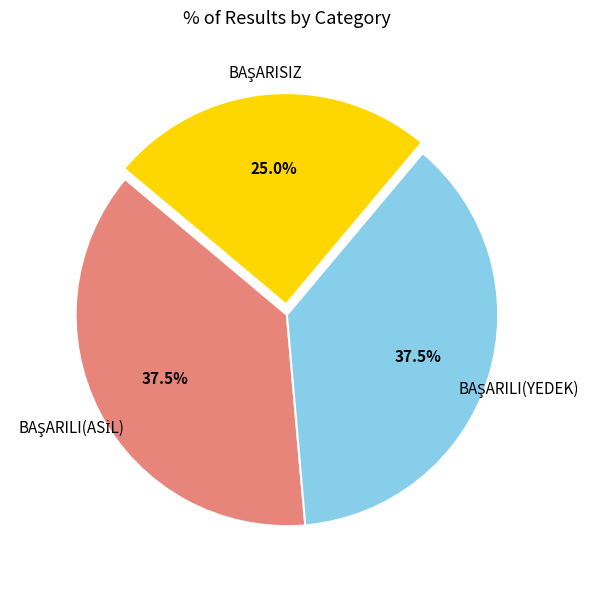

Is there any slice that represents more than half of the pie?

No